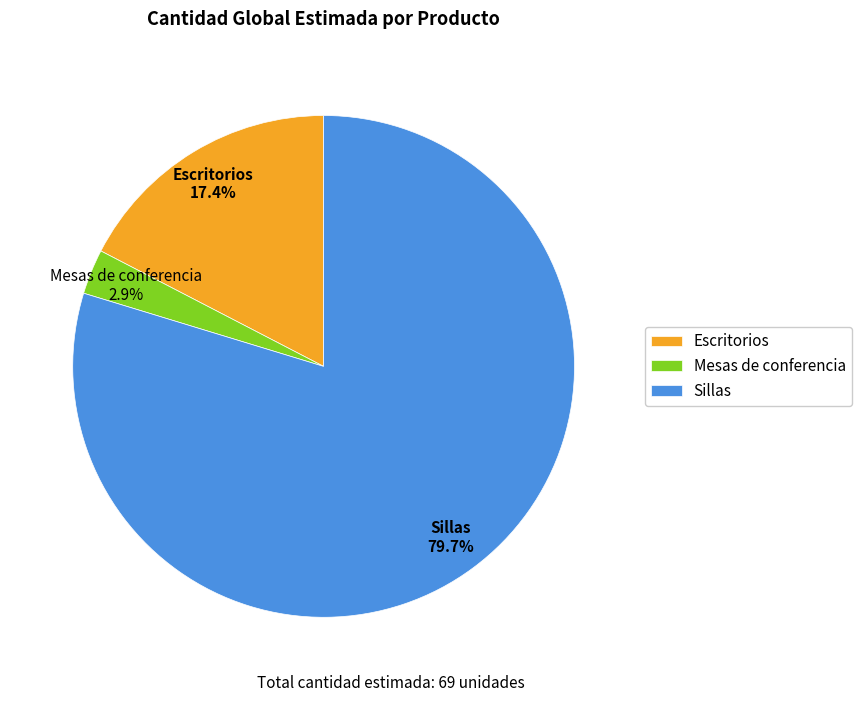

How many segments does this pie chart have?

3